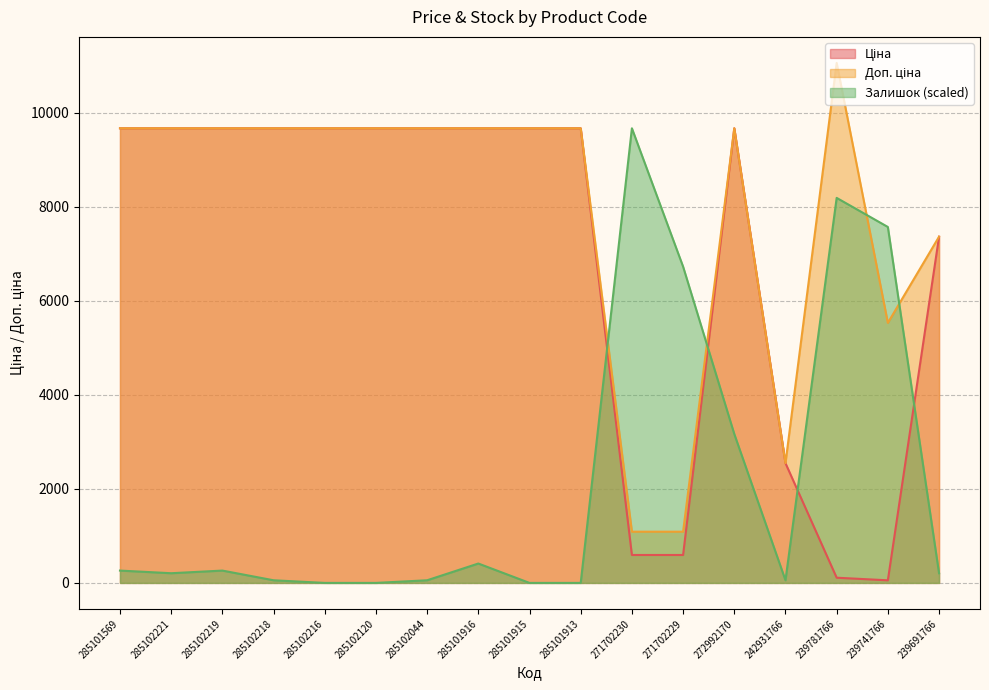

What is the difference between the second highest and minimum values in the Доп. ціна series?

8575.9